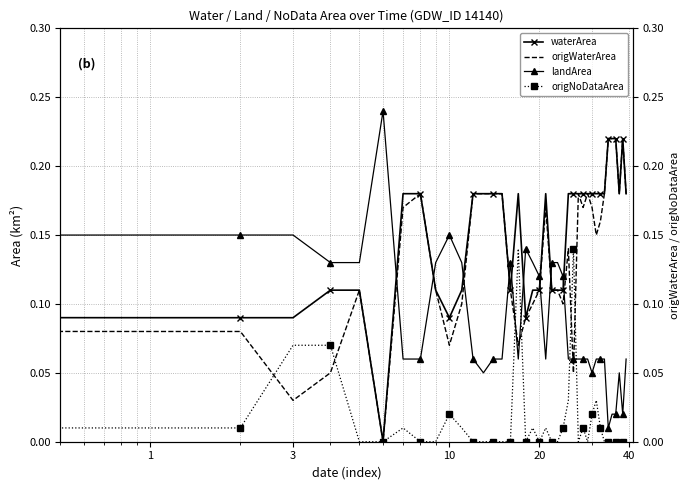

What are all the series names shown in the legend?

waterArea, origWaterArea, landArea, origNoDataArea